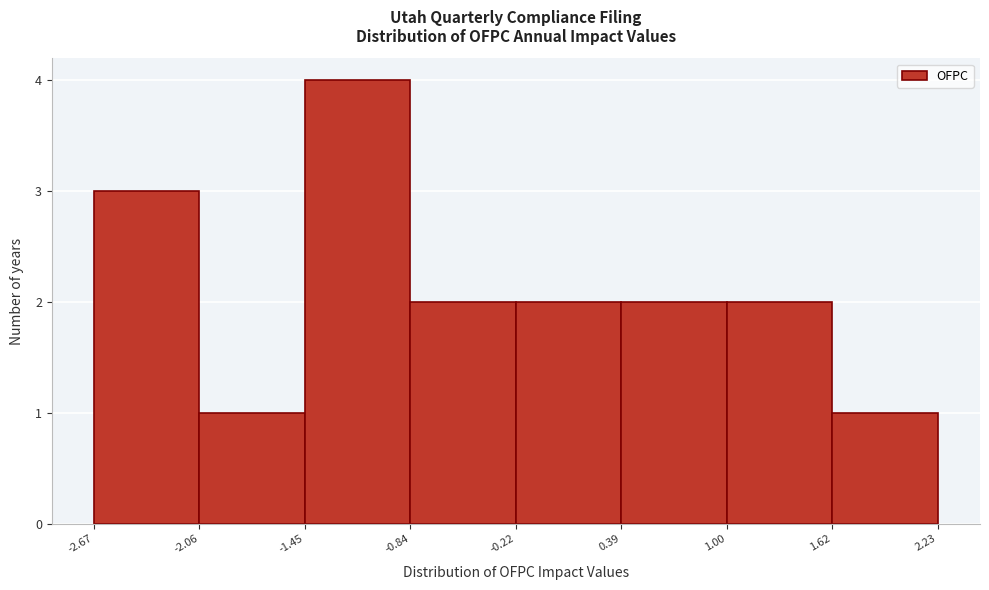

Reading left to right, transcribe this chart: for each bar, give the range it covers on the x-axis and its height. The values are not printed on the chart, so give them approximately, as read against the axis.

-2.67 to -2.06: 3
-2.06 to -1.45: 1
-1.45 to -0.84: 4
-0.84 to -0.22: 2
-0.22 to 0.39: 2
0.39 to 1.00: 2
1.00 to 1.62: 2
1.62 to 2.23: 1